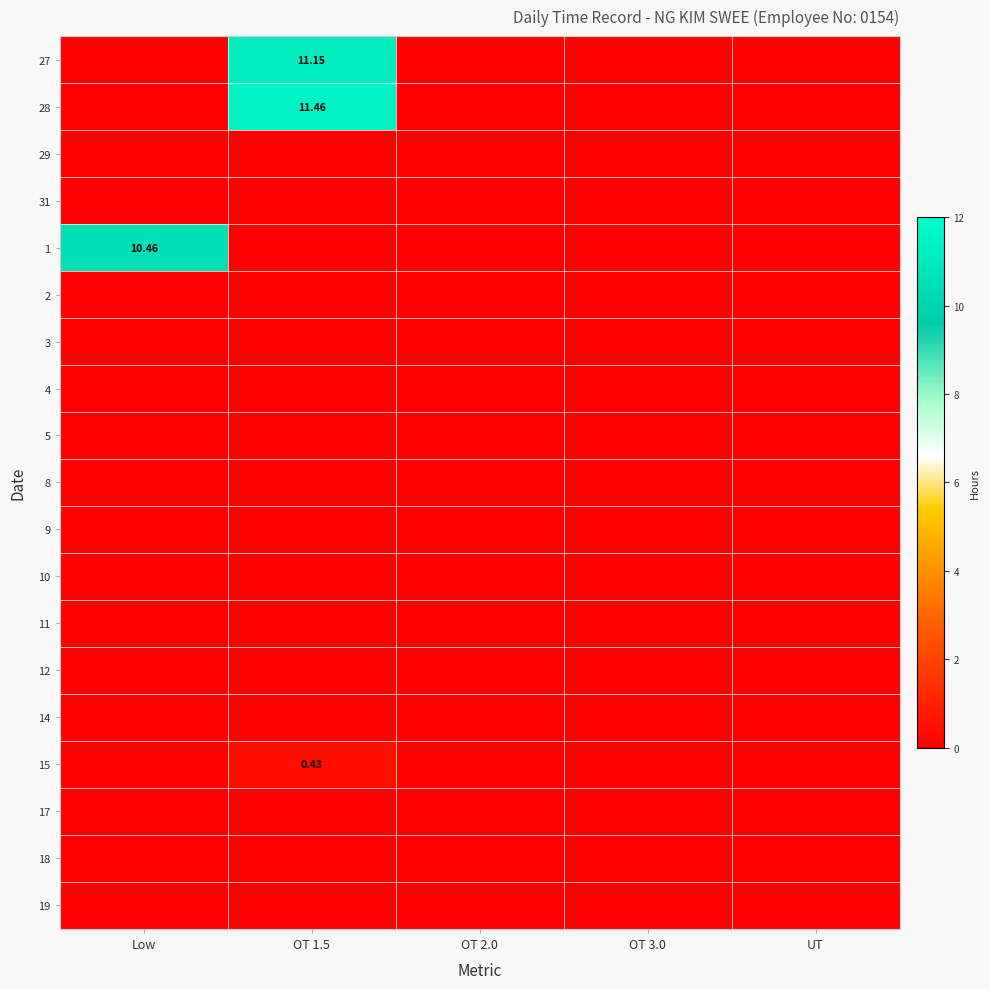

At which category is the sum across all series the highest?

OT 1.5